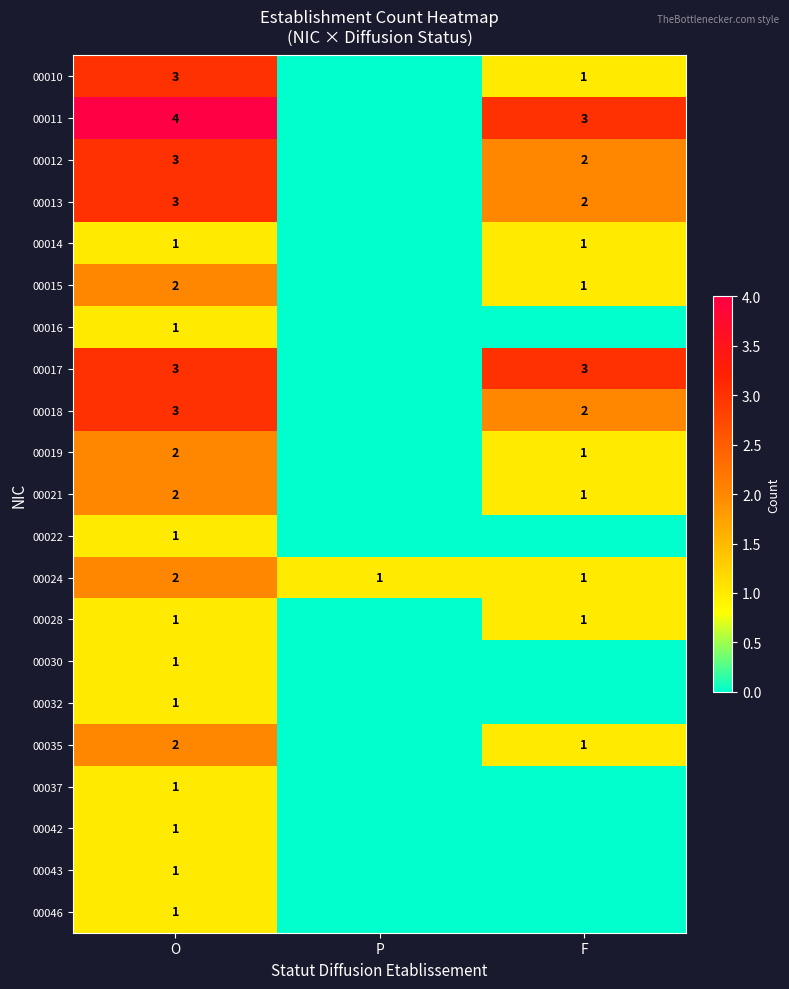

Is it true that 00014 equals 1 at O?

True